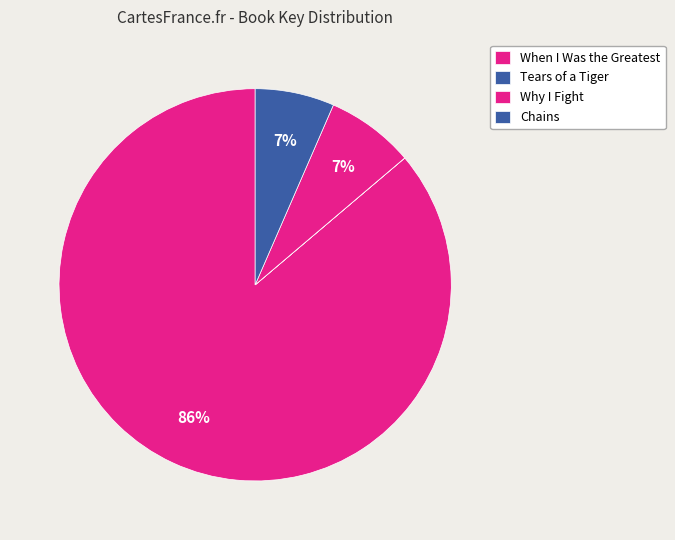

To the nearest percent, what percentage of the pie is Chains?

7%